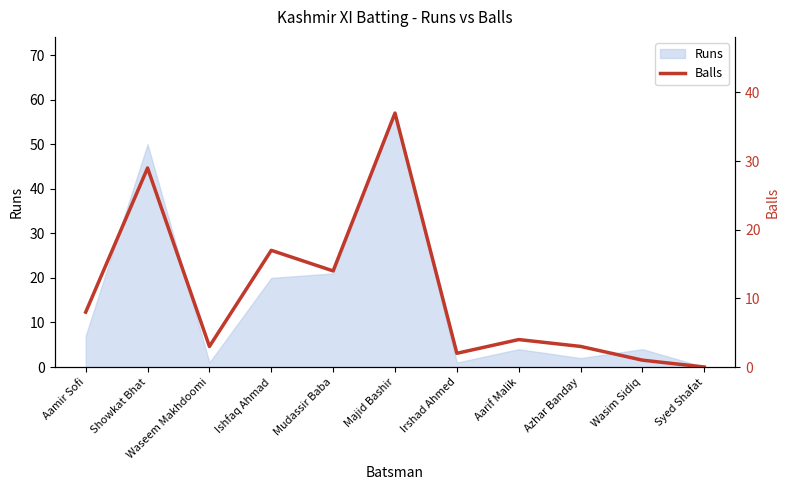

What is the label of the 9th point from the left?

Azhar Banday